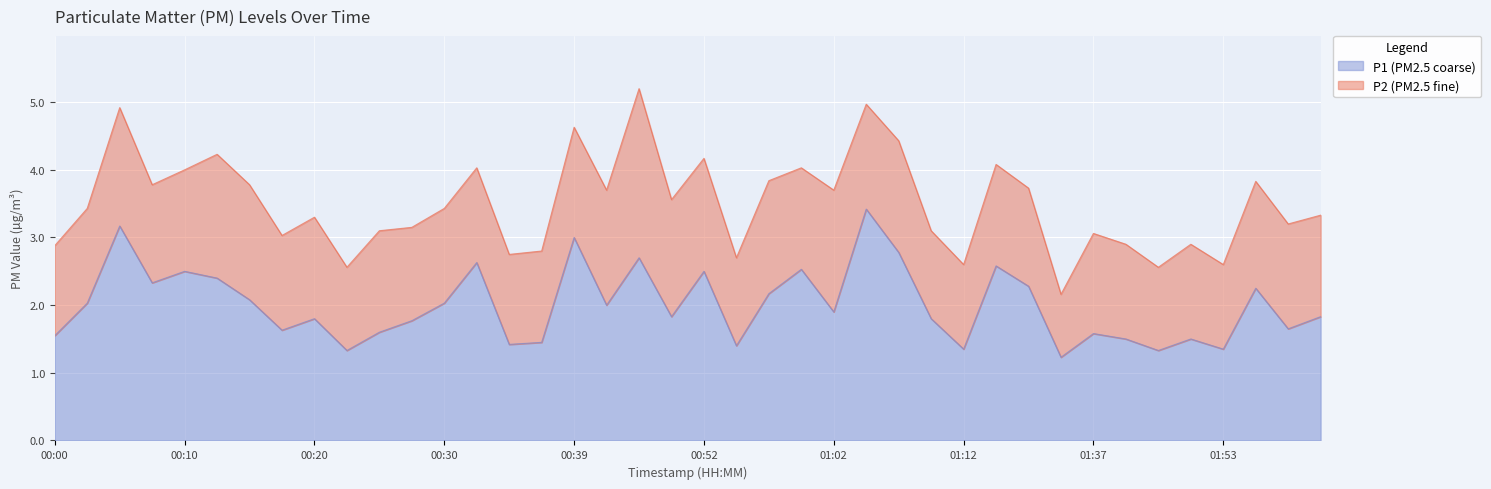

Rank the categories by value from lowest to highest.

01:28, 00:22, 01:45, 01:12, 01:53, 00:55, 00:35, 00:37, 01:39, 01:47, 00:00, 01:37, 00:25, 00:17, 01:58, 00:27, 00:20, 01:09, 00:49, 02:01, 01:02, 00:42, 00:03, 00:30, 00:15, 00:57, 01:55, 01:20, 00:07, 00:13, 00:10, 00:52, 01:00, 01:14, 00:32, 00:44, 01:07, 00:39, 00:05, 01:05